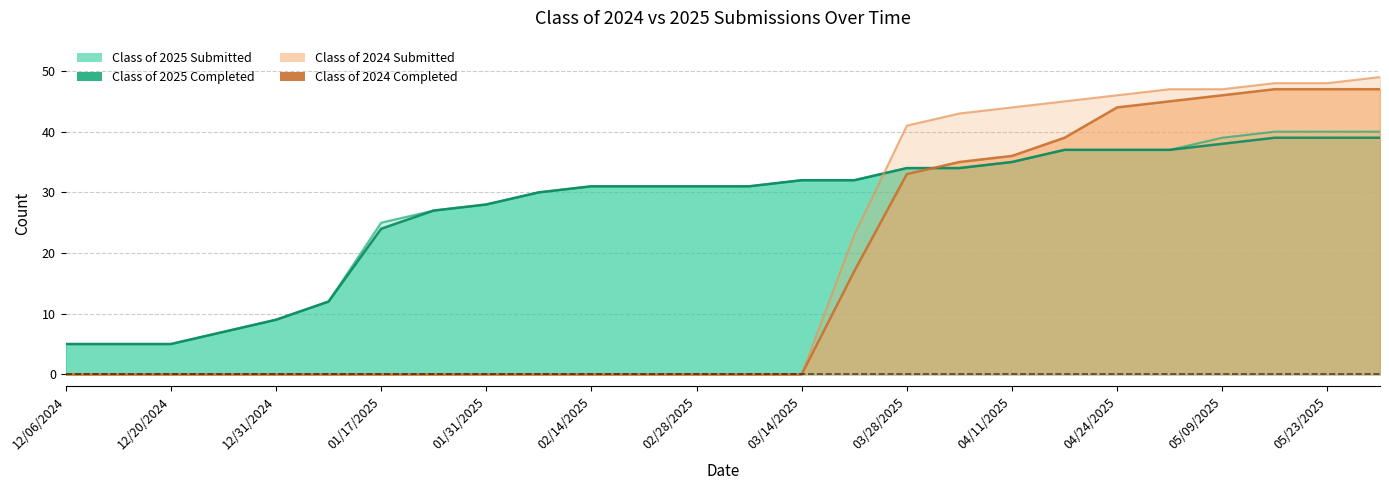

What is the value of the Class of 2025 Completed point at the 20th from the left?

37